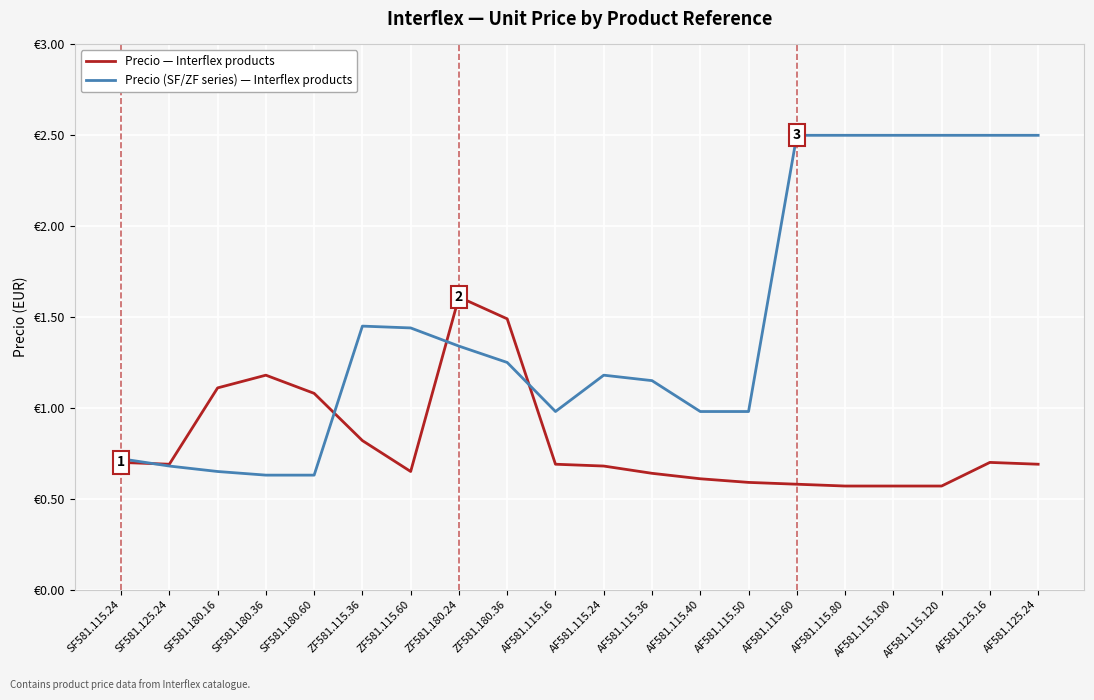

Rank the series by their average value, from lowest to highest.

Precio — Interflex products, Precio (SF/ZF series) — Interflex products